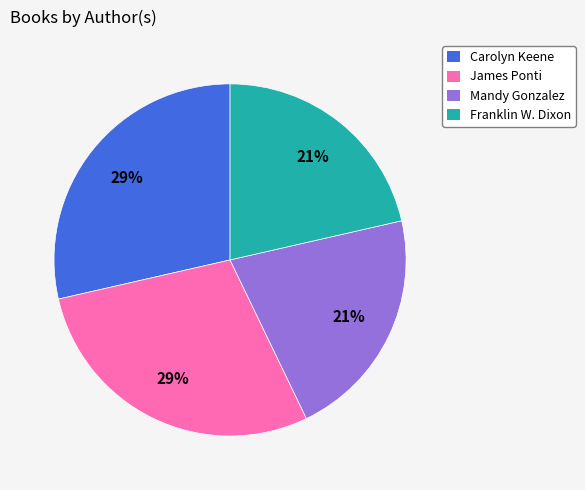

Is James Ponti the majority of the pie?

No